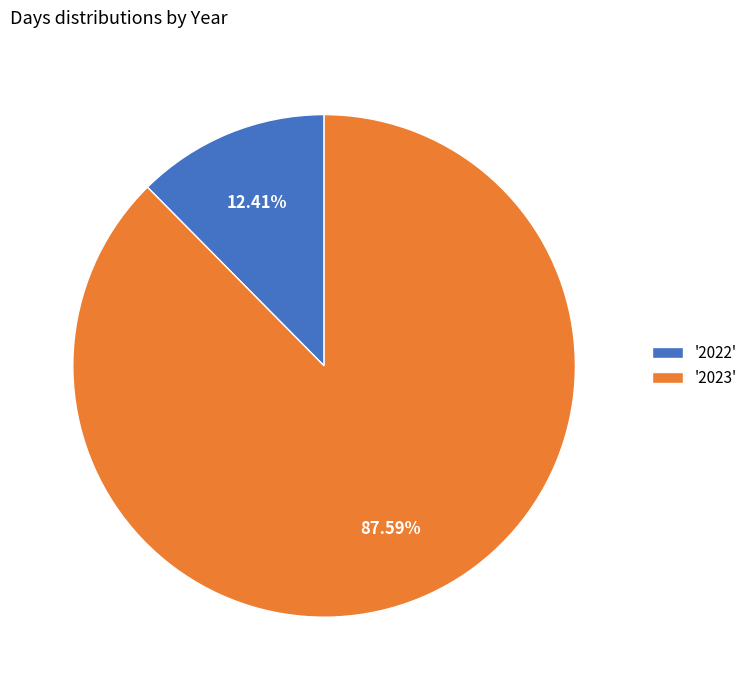

Does any single category account for the majority?

Yes